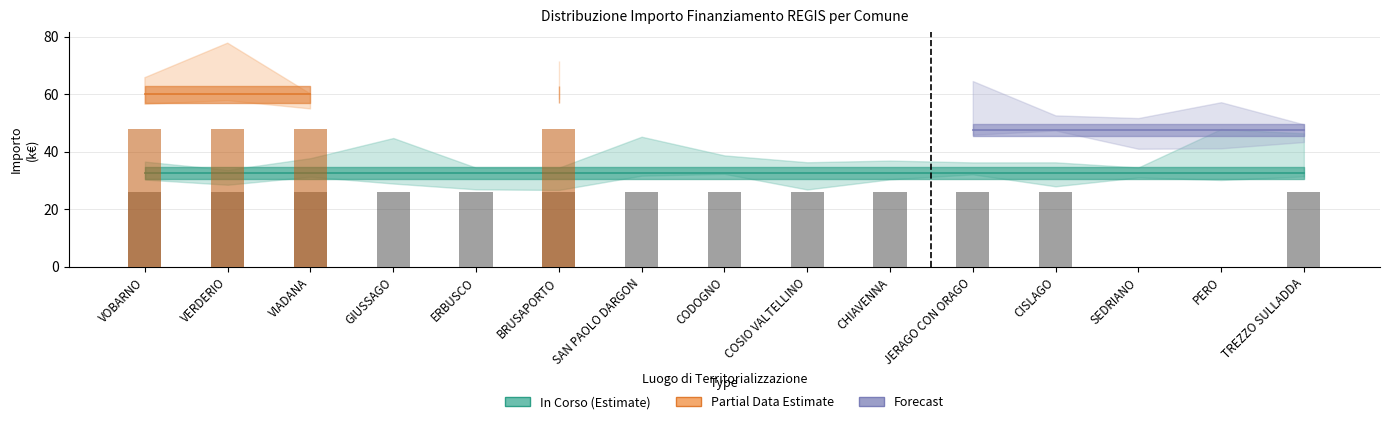

The value of In Corso count at CODOGNO is 10.2. True or false?

False